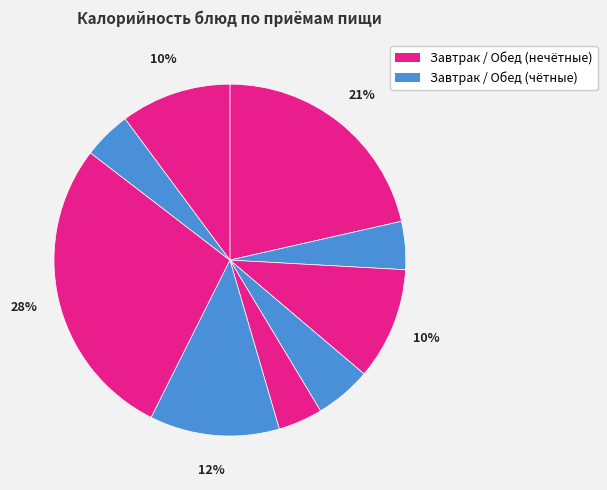

How many segments does this pie chart have?

9